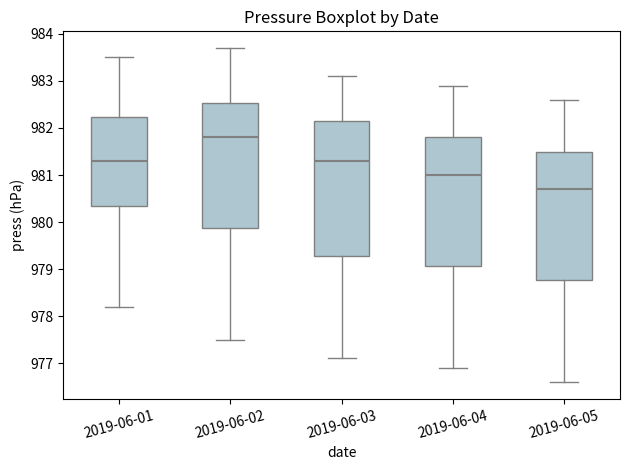

Where does the upper whisker of the box for 2019-06-04 end on the y-axis? The values are not printed on the chart, so give them approximately, as read against the axis.

982.9